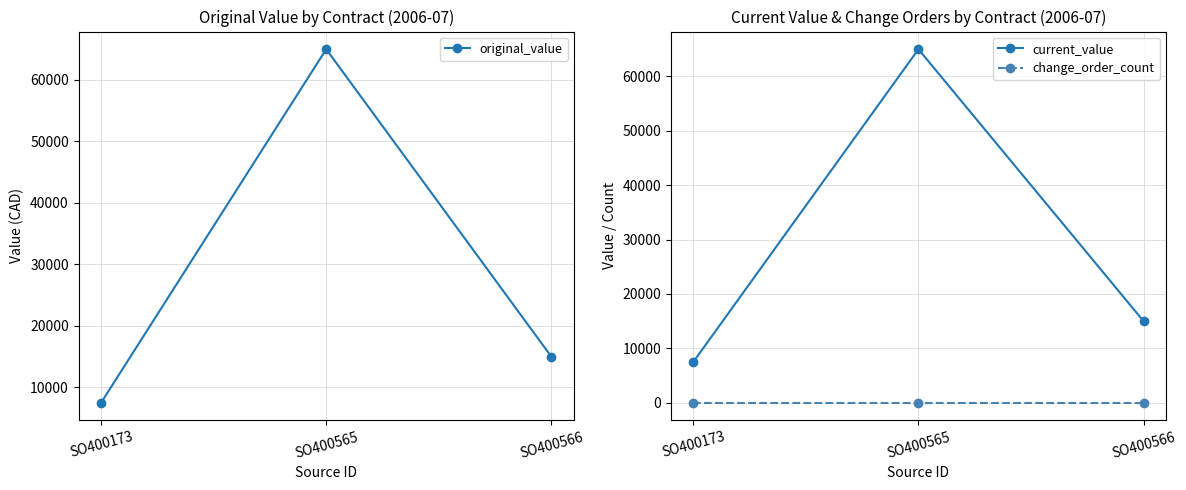

What is the average value of the original_value series?

29167